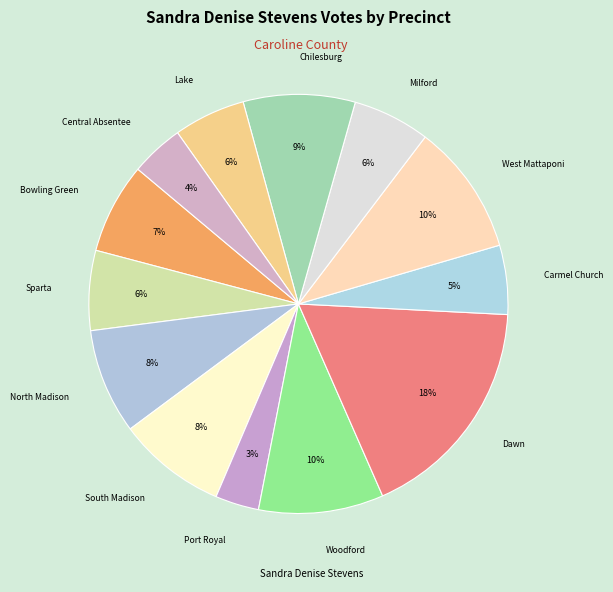

Does any single category account for the majority?

No